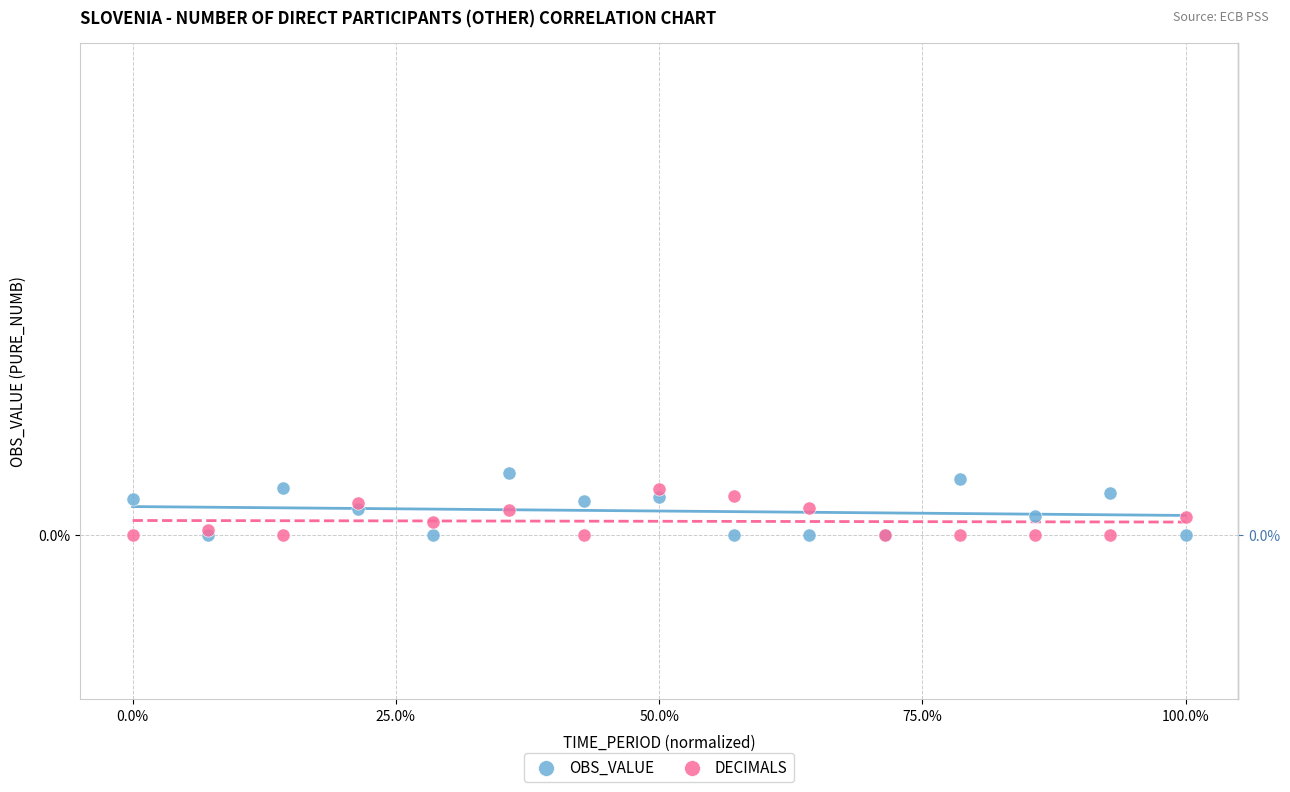

What are all the series names shown in the legend?

OBS_VALUE, DECIMALS